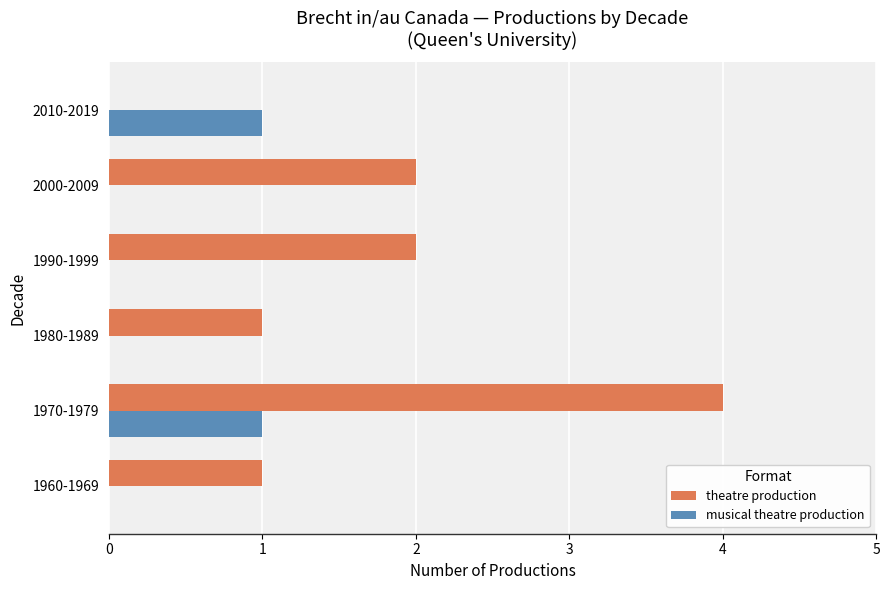

At which category is the sum across all series the highest?

1970-1979